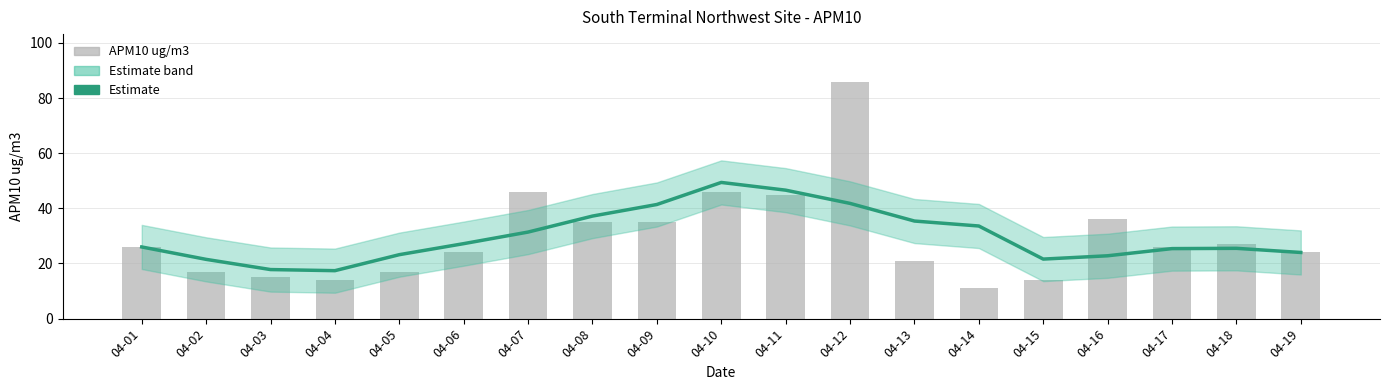

What is the value of the APM10 ug/m3 bar at the 13th from the left?

21.0